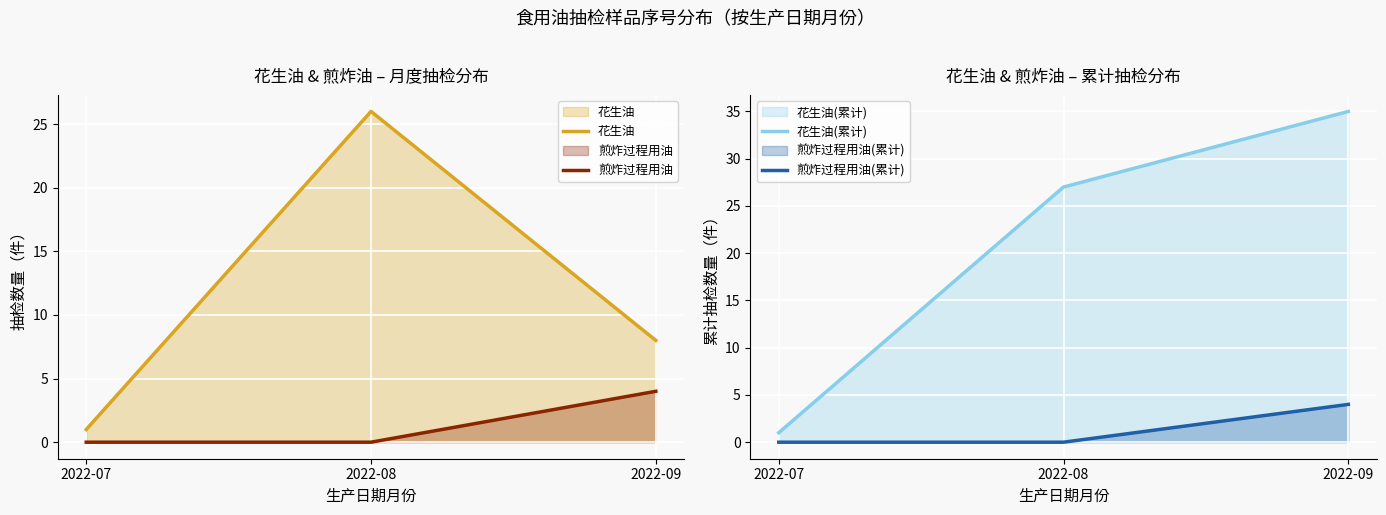

How many 煎炸过程用油(累计) values are between 0 and 4?

3